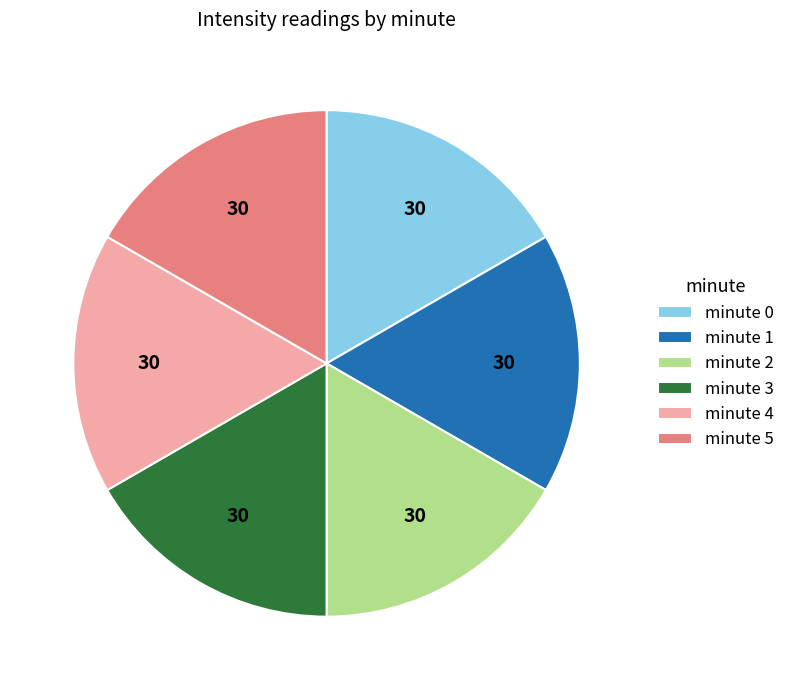

True or false: minute 3 accounts for 1% of the total.

False